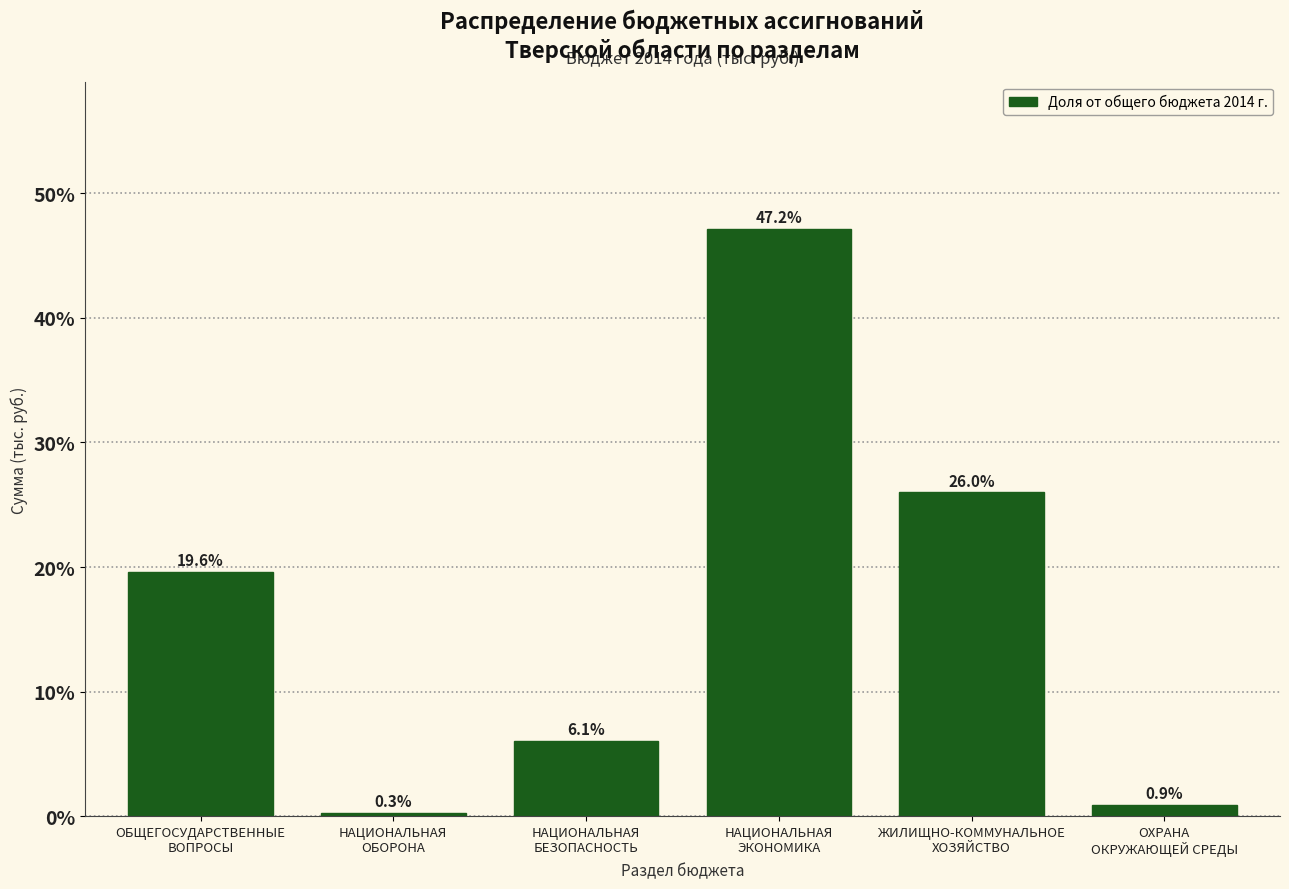

Reading left to right, what are all the values shown in this chart?

19.6	0.3	6.1	47.2	26.0	0.9